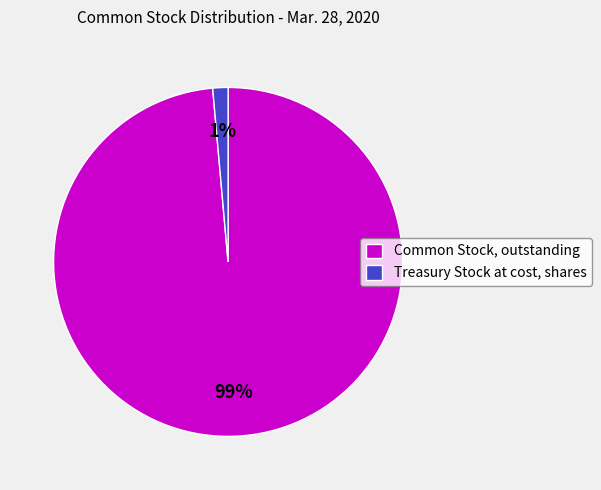

To the nearest percent, what percentage of the pie is Common Stock, outstanding?

99%